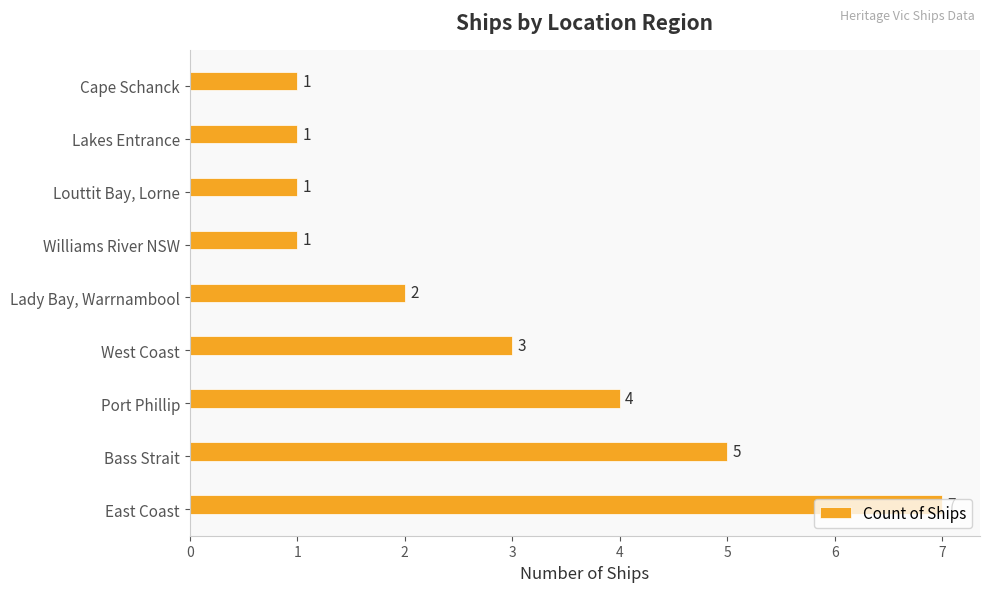

Between East Coast and Port Phillip, which is larger?

East Coast